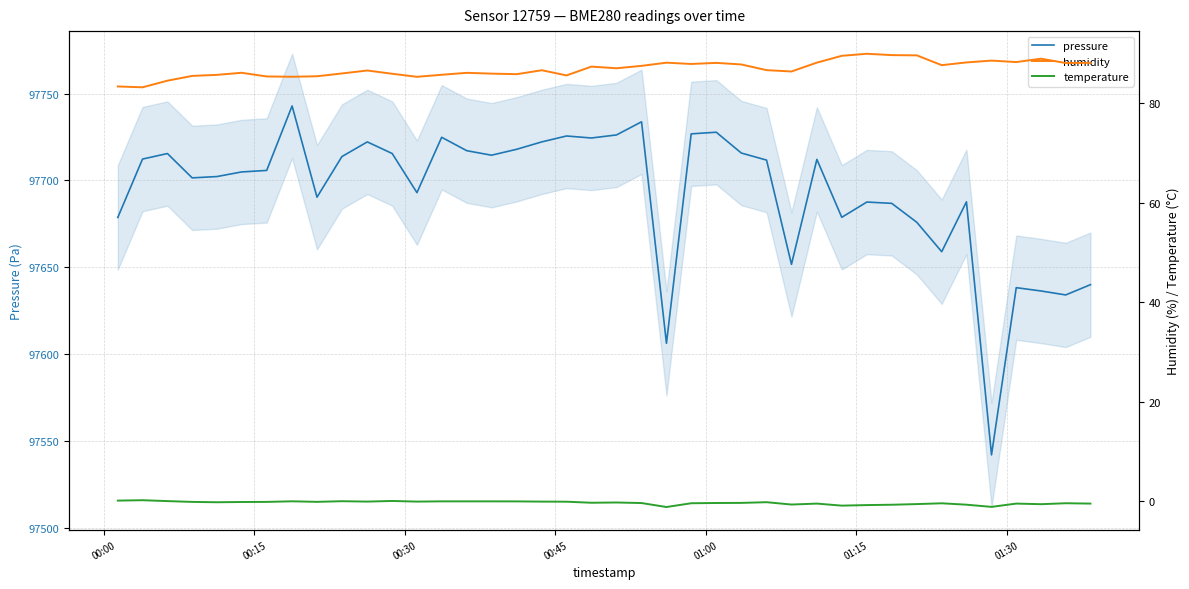

At which label does temperature first exceed 0?

00:00